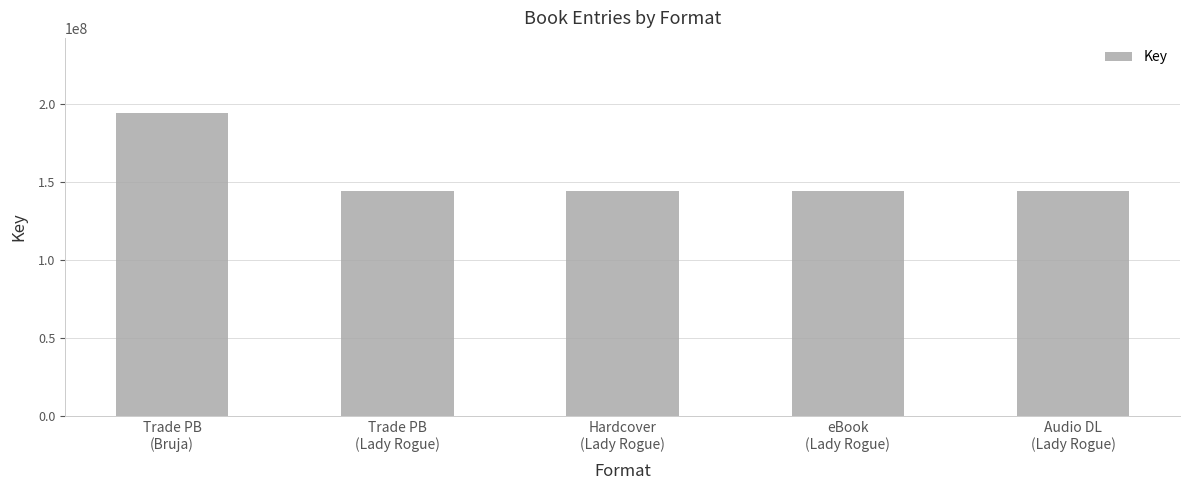

What is the value of the 3rd bar from the left?

144512588